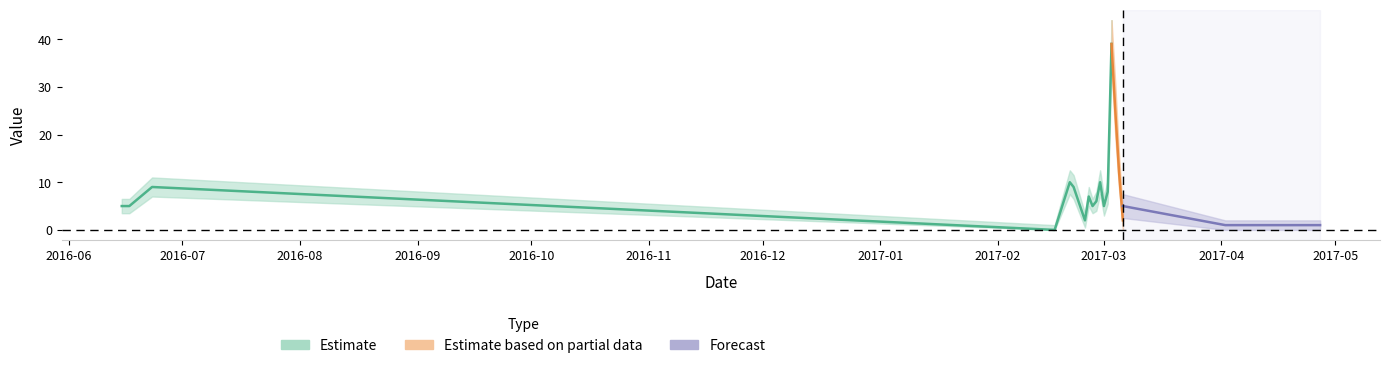

Where does the Amount series first go above 6?

2016-06-23